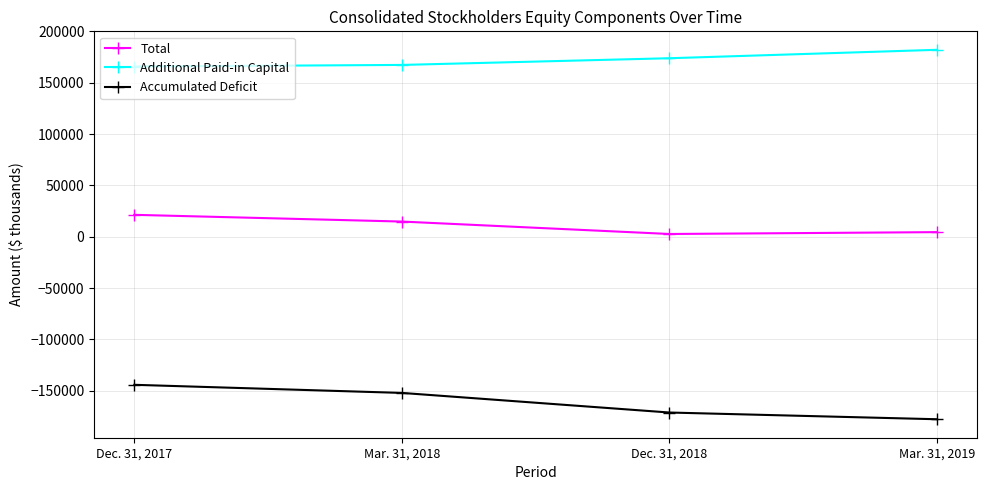

Is this an area chart (filled region under the line)?

No